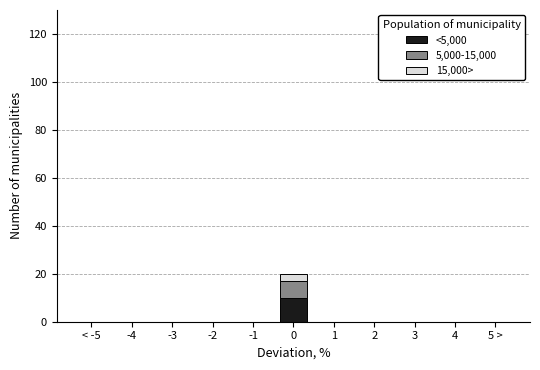

The <5,000 series shows -5 at 5 >. True or false?

False